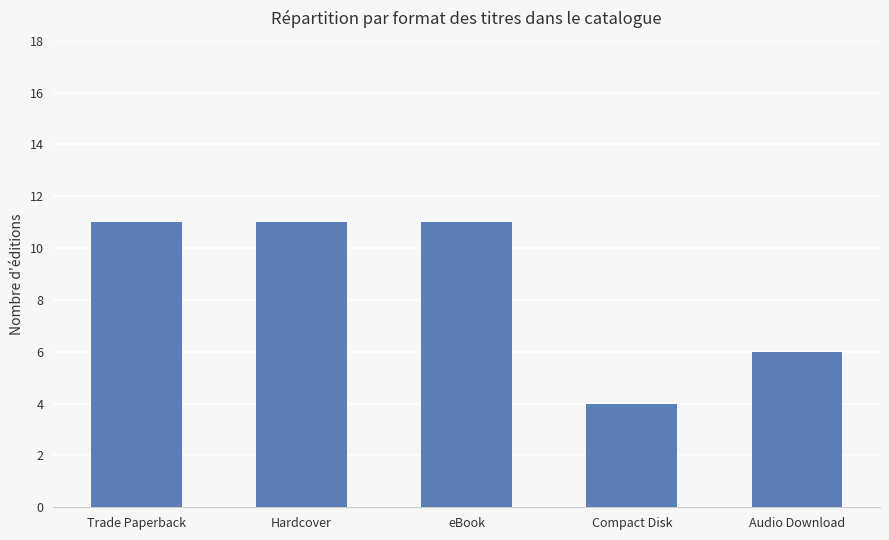

At which category does the chart reach its minimum across all series?

Compact Disk